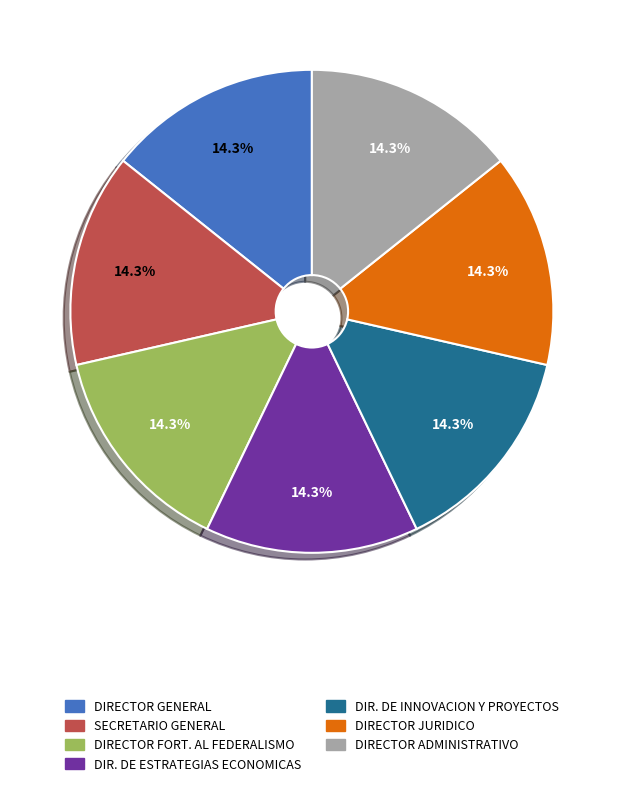

What percentage is the SECRETARIO GENERAL slice, to the nearest percent?

14%